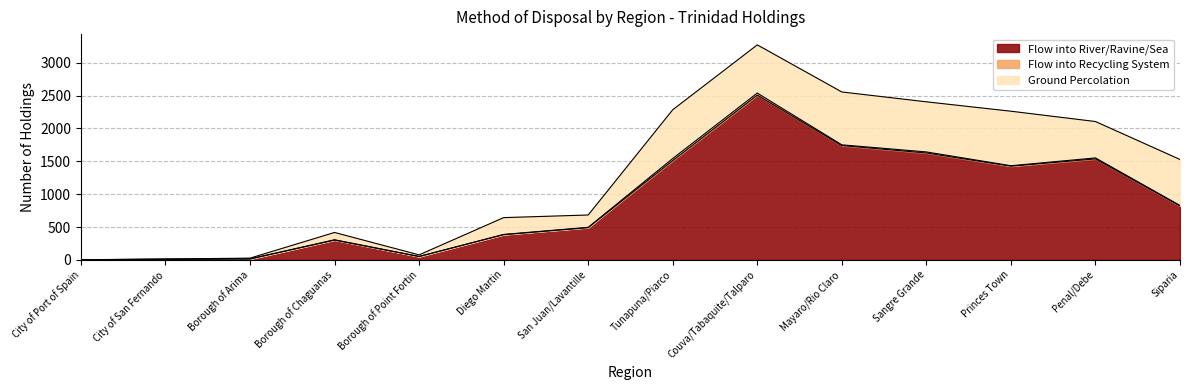

True or false: Flow into River/Ravine/Sea and Flow into Recycling System cross at least once.

False